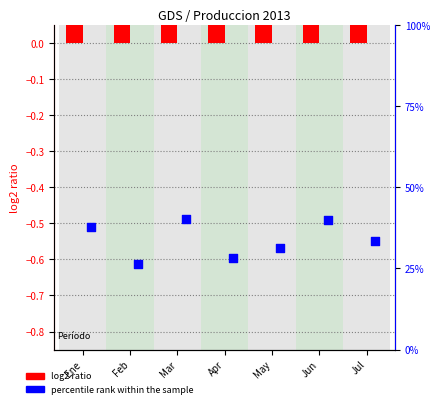

At how many categories does at least one series exceed 0?

7